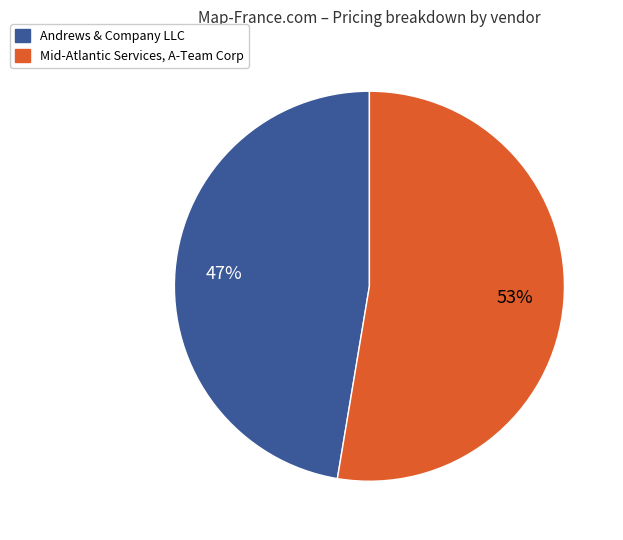

Rank the categories by value from lowest to highest.

Andrews & Company LLC, Mid-Atlantic Services, A-Team Corp